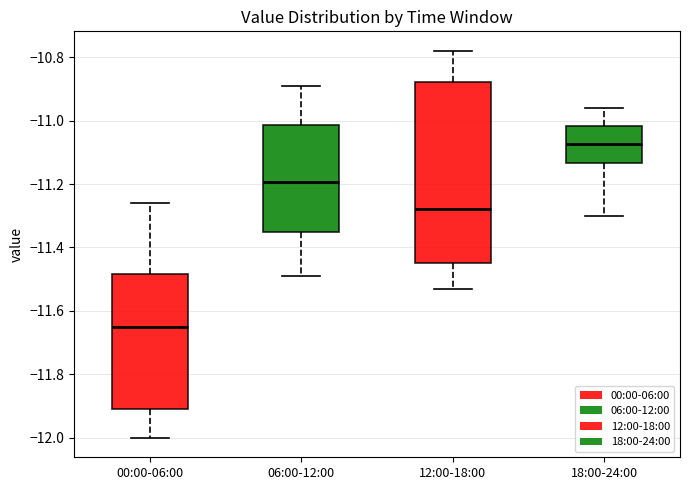

Which box's median line is the highest?

18:00-24:00